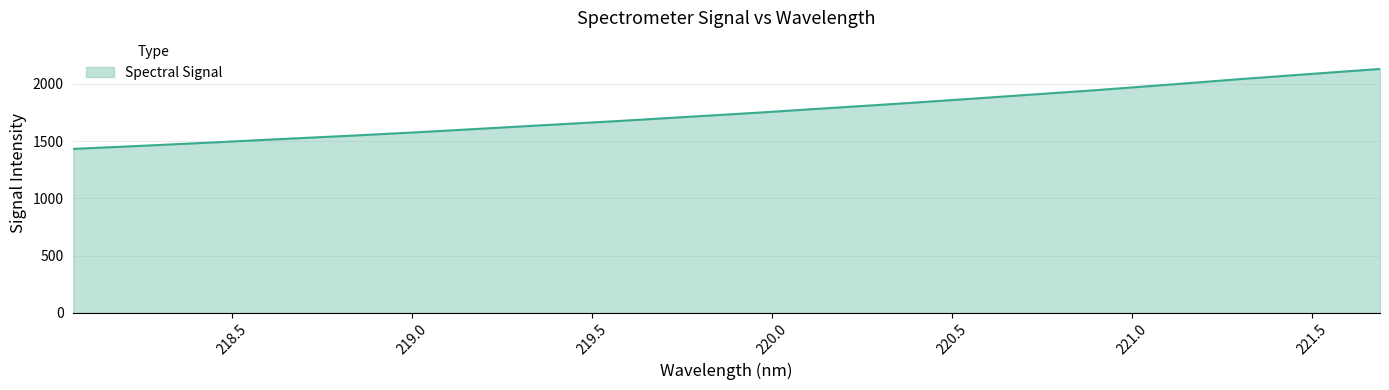

What is the minimum value shown in the chart?

1432.5